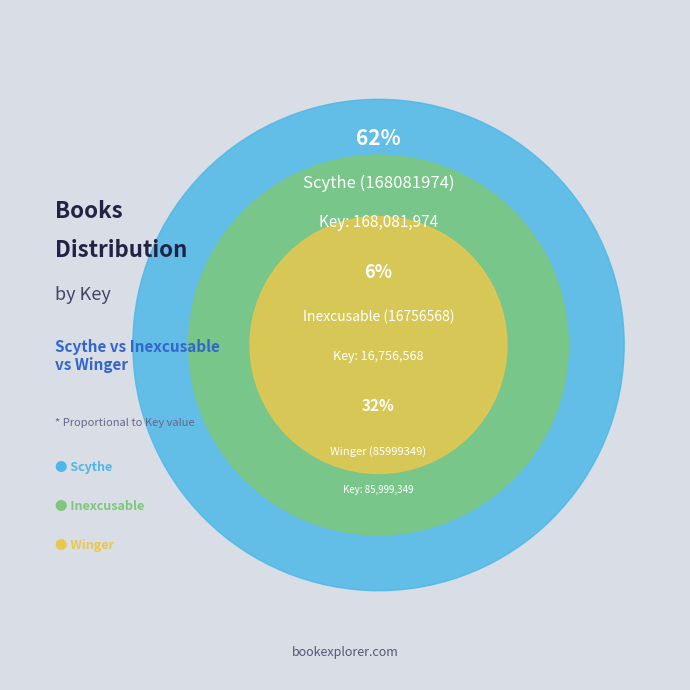

Which category has the biggest portion of the pie?

Scythe (168081974)